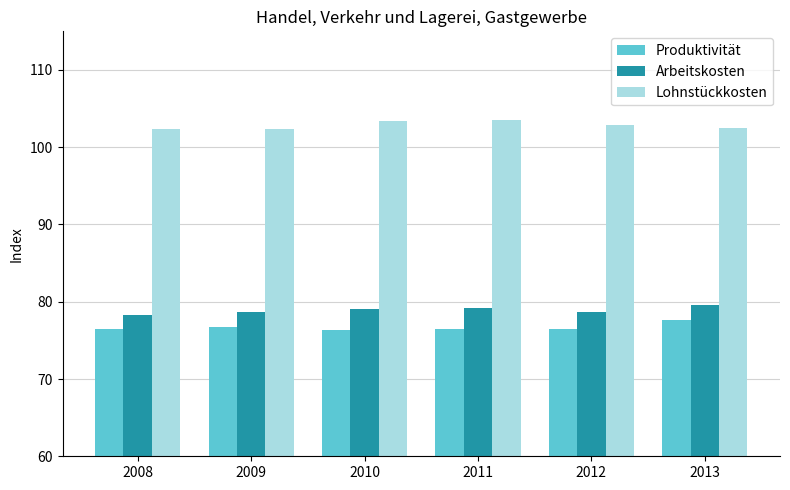

What value does the Arbeitskosten series have at 2008?

78.3